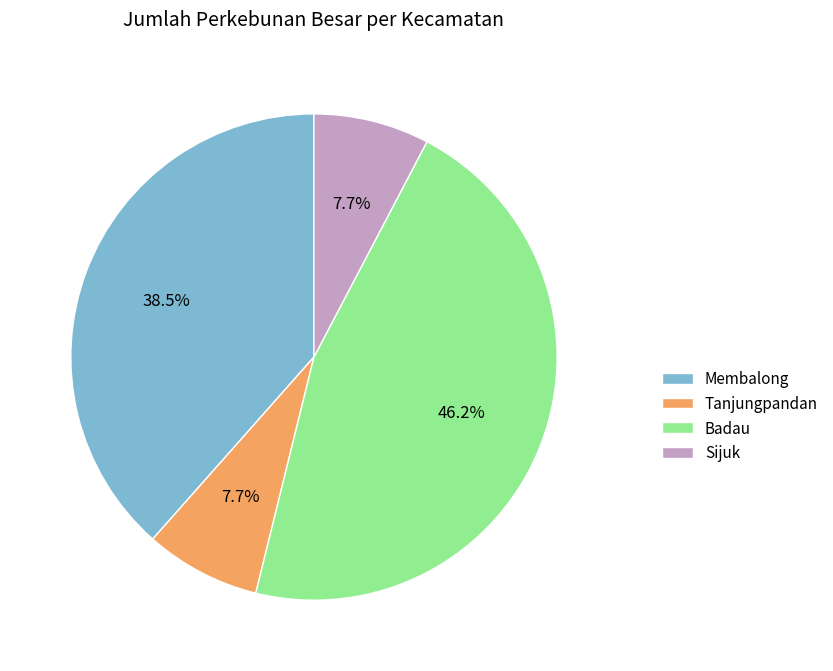

True or false: Badau accounts for 34% of the total.

False